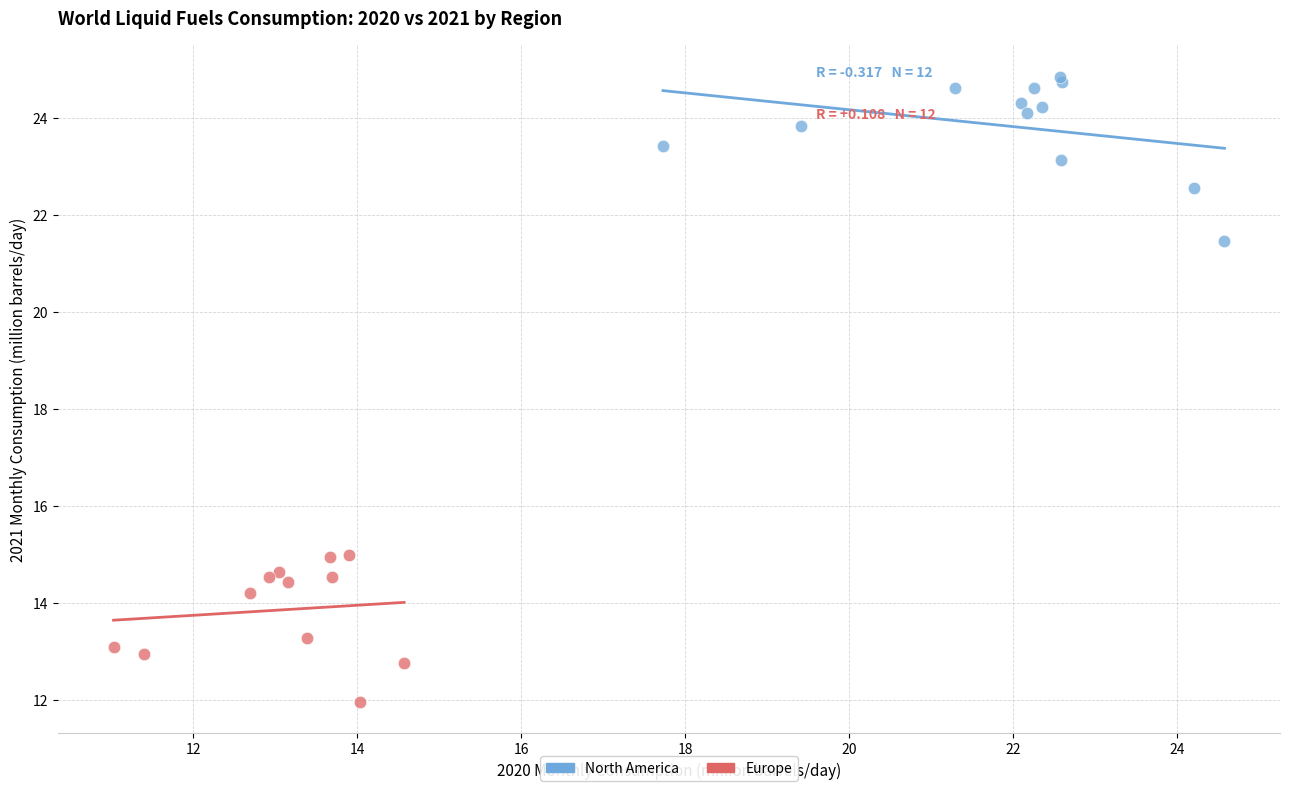

Which series reaches the minimum Y coordinate?

Europe